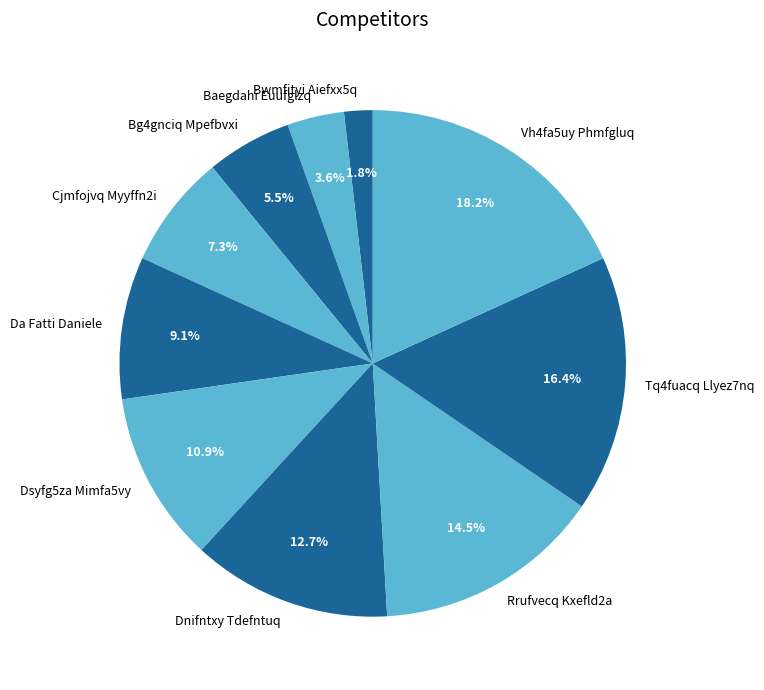

Which slice is the smallest?

Bwmfityi Aiefxx5q